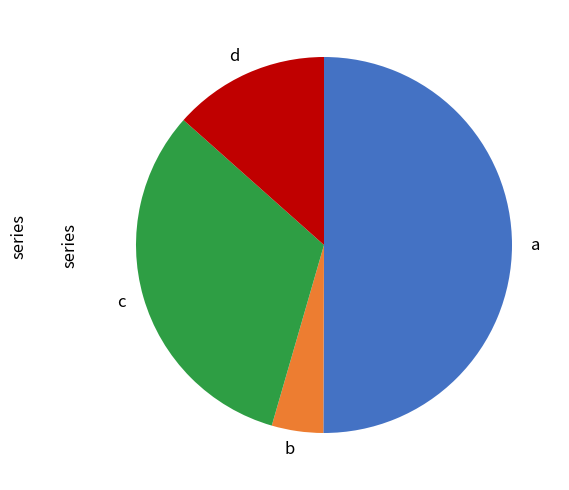

Is it true that b is 4% of the pie?

True